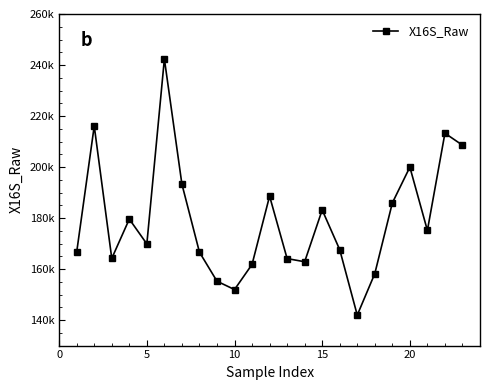

What is the greatest value displayed?

242368